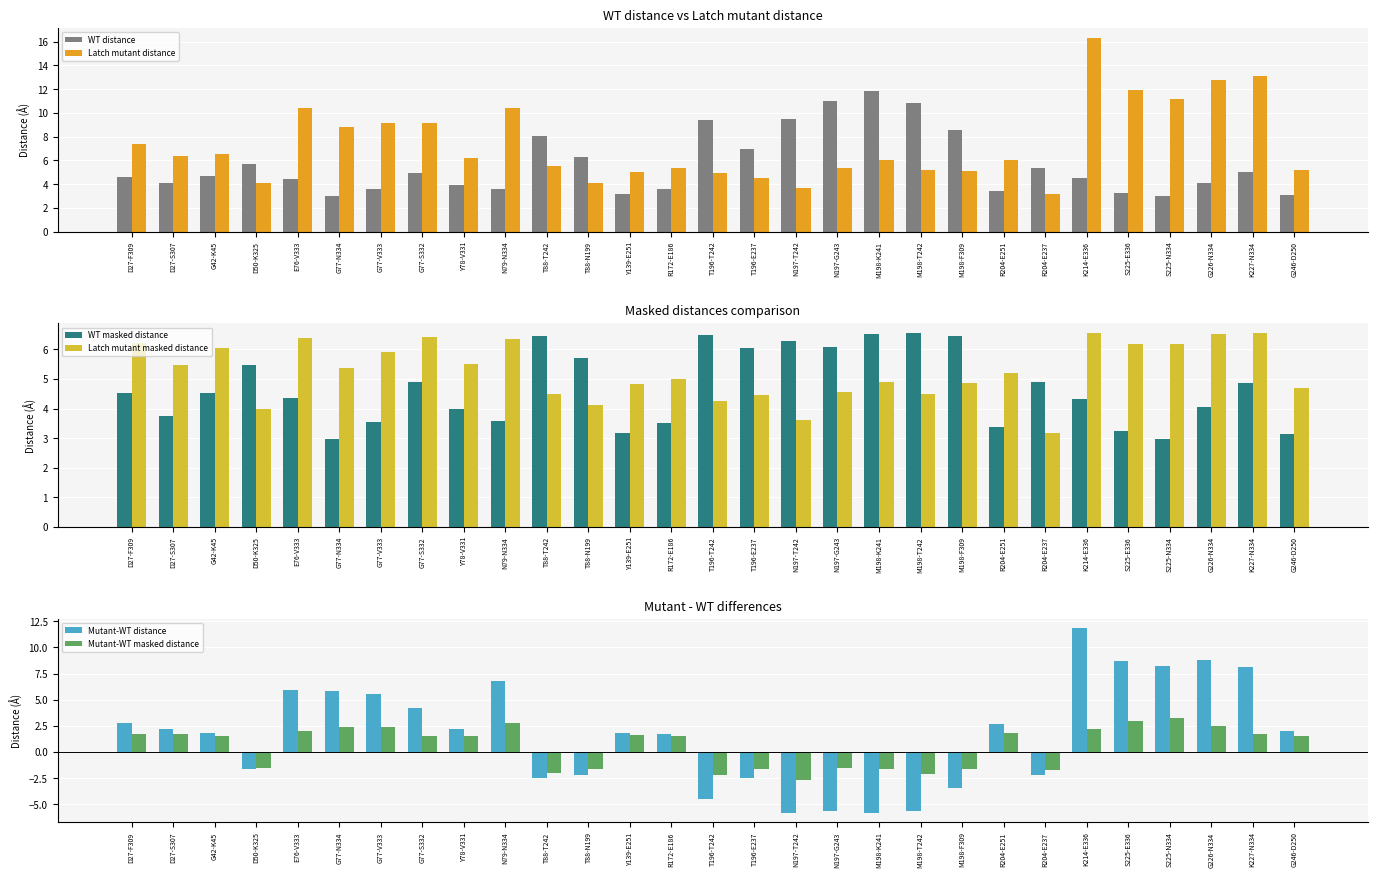

Which category has the lowest value in the WT distance series?

G77-N334